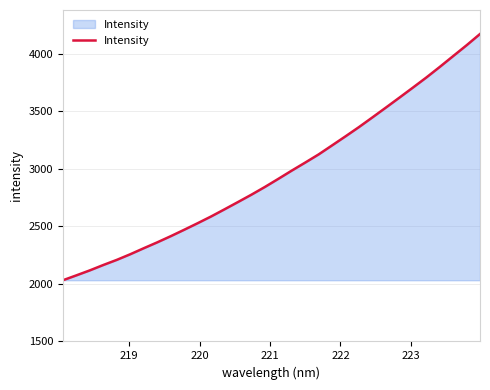

What is the maximum value shown in the chart?

4172.2